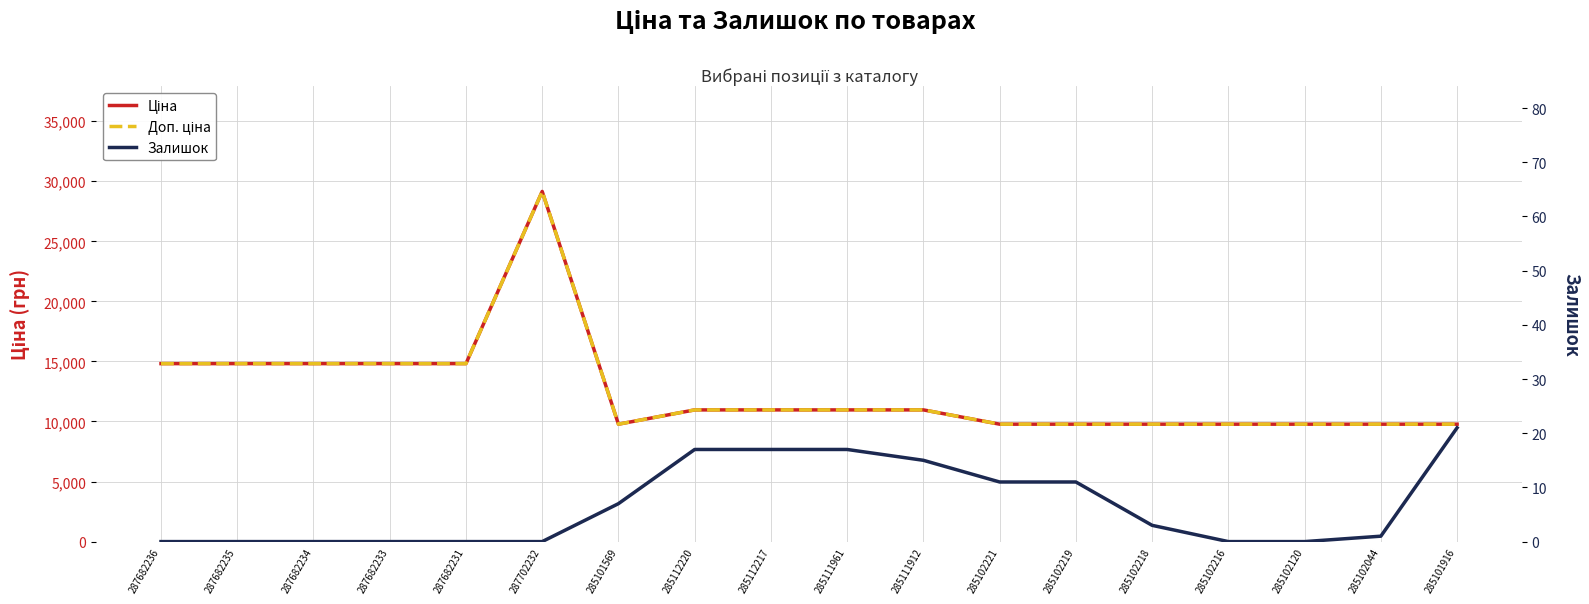

At how many categories does at least one series exceed 26009?

1